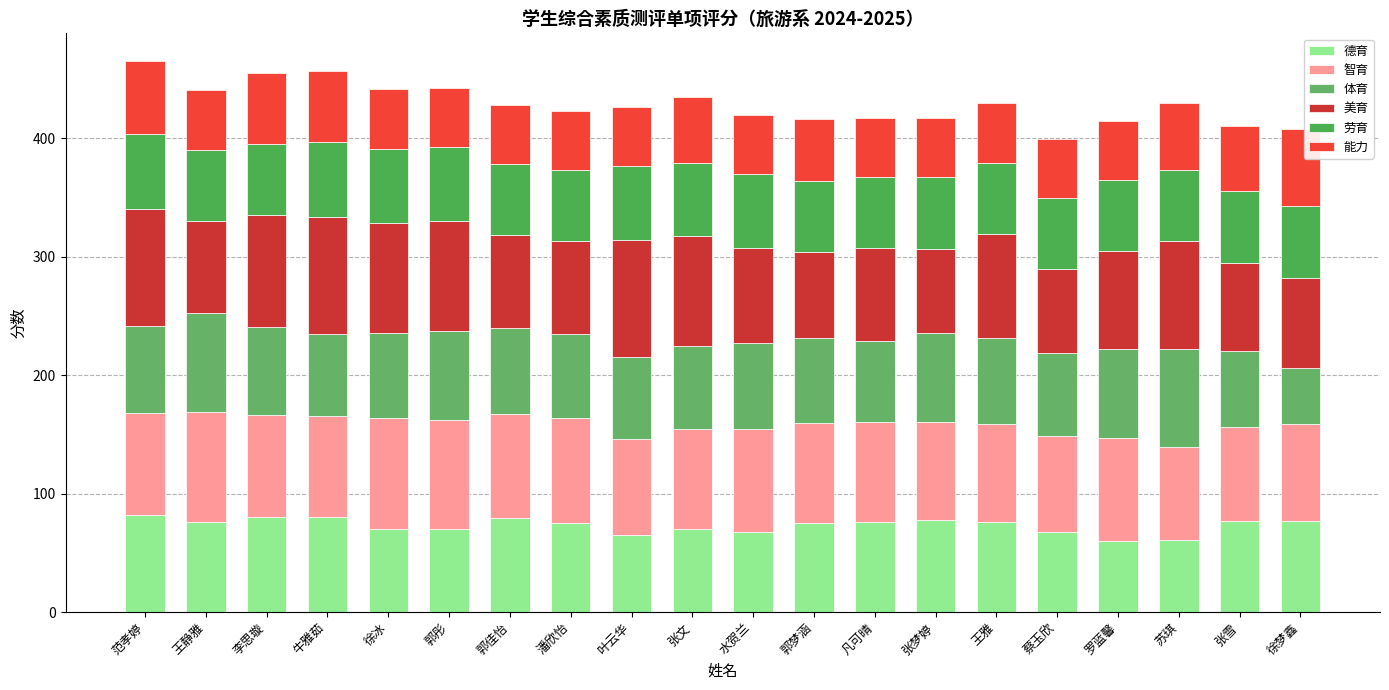

Count the number of data series in this chart.

6